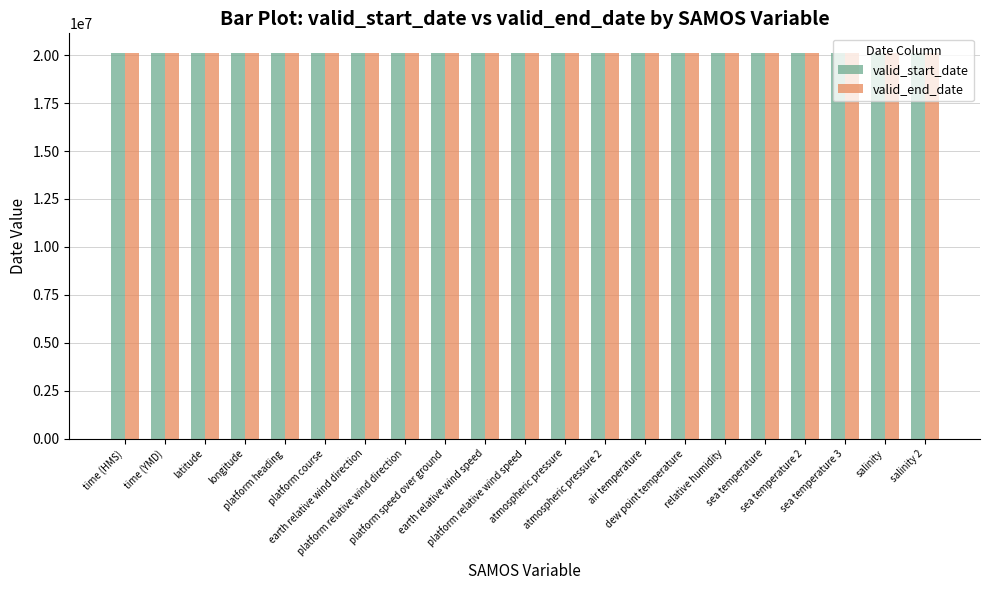

What is the sum of all valid_start_date values?

422746821